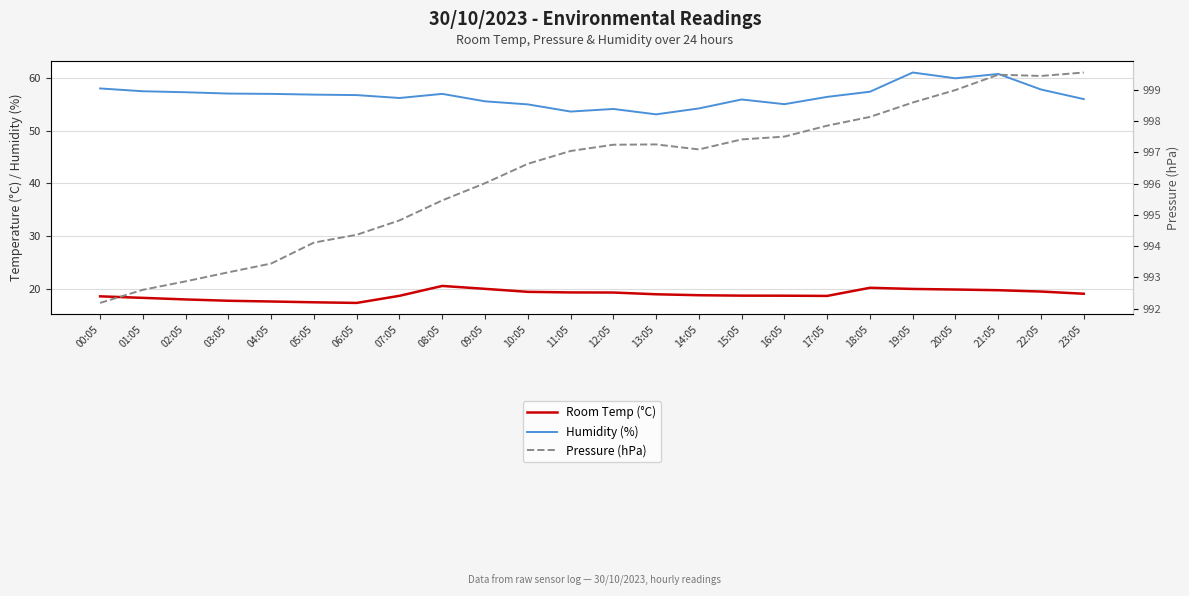

The value of Humidity (%) at 10:05 is 29.9. True or false?

False